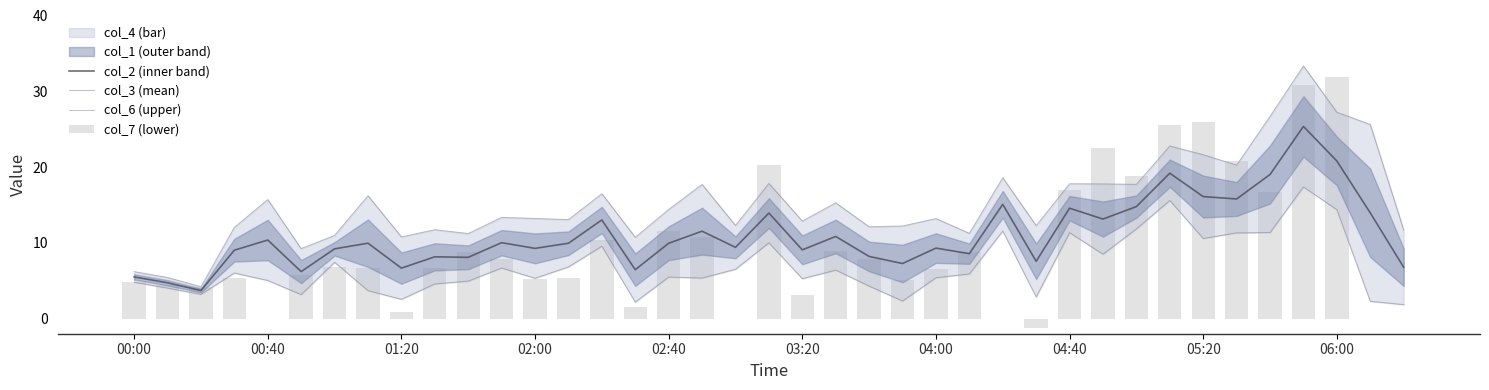

Does the chart contain stacked bars?

No